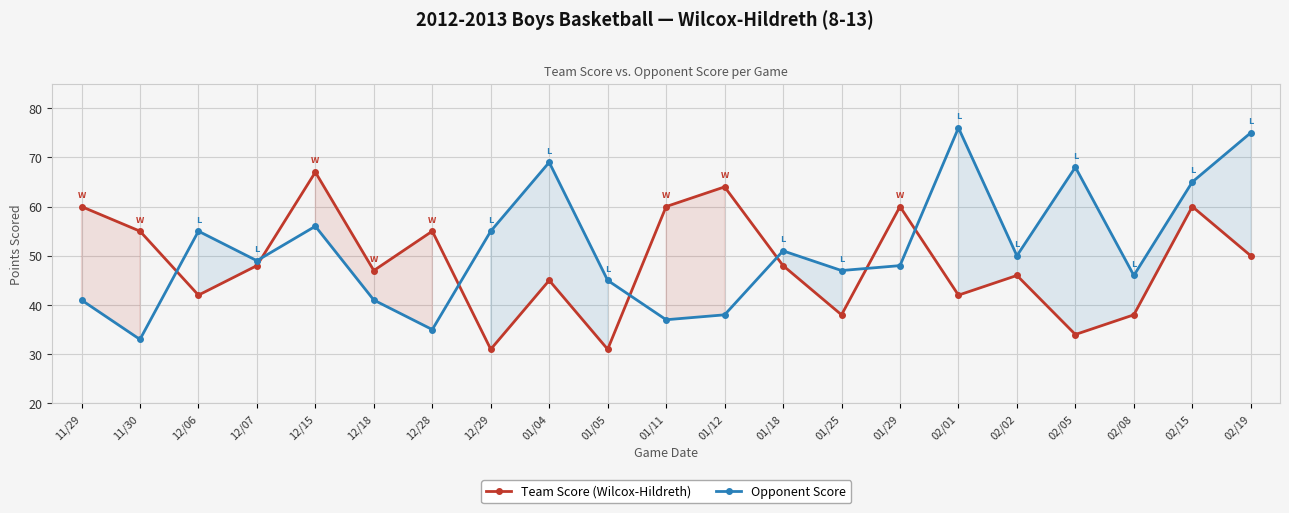

Rank the series at 12/07 from highest to lowest value.

Opponent Score, Team Score (Wilcox-Hildreth)